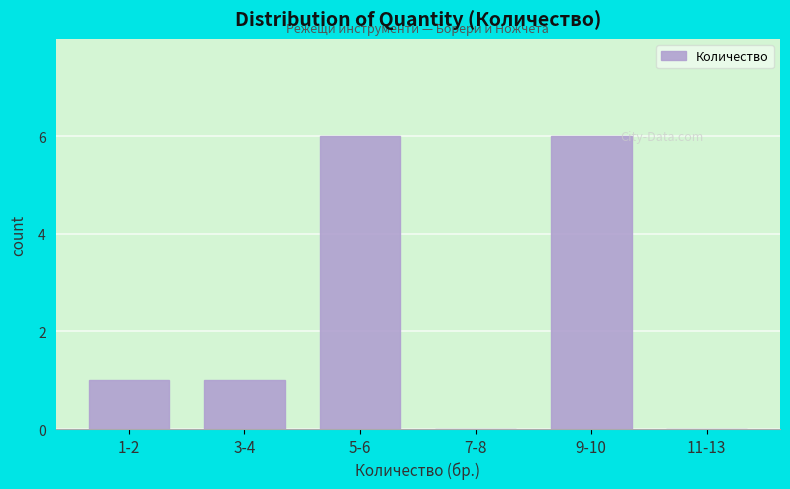

Reading left to right, extract all data points from this chart.

1-2=1	3-4=1	5-6=6	7-8=0	9-10=6	11-13=0